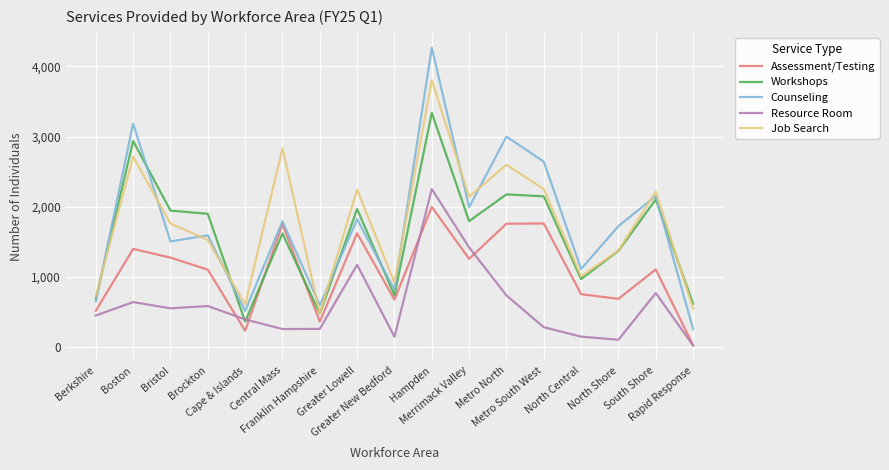

True or false: Assessment/Testing and Job Search cross at least once.

False